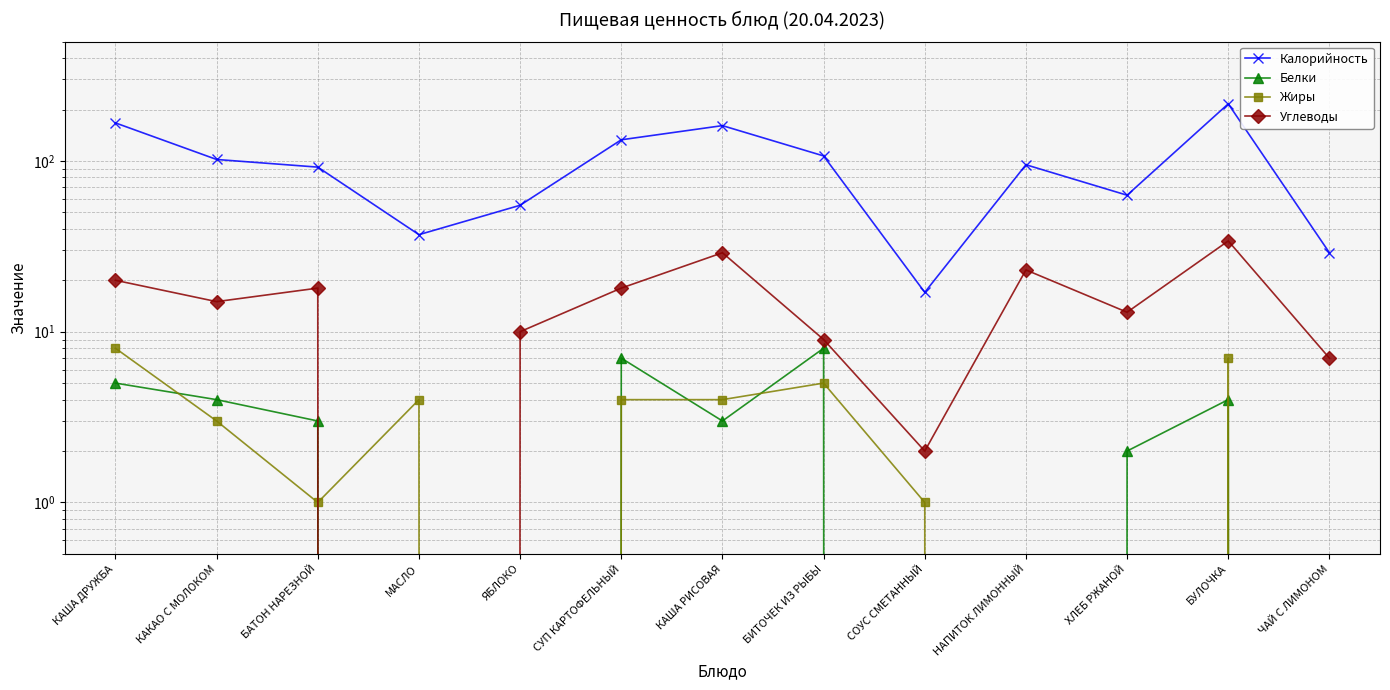

At which category is the sum across all series the highest?

БУЛОЧКА